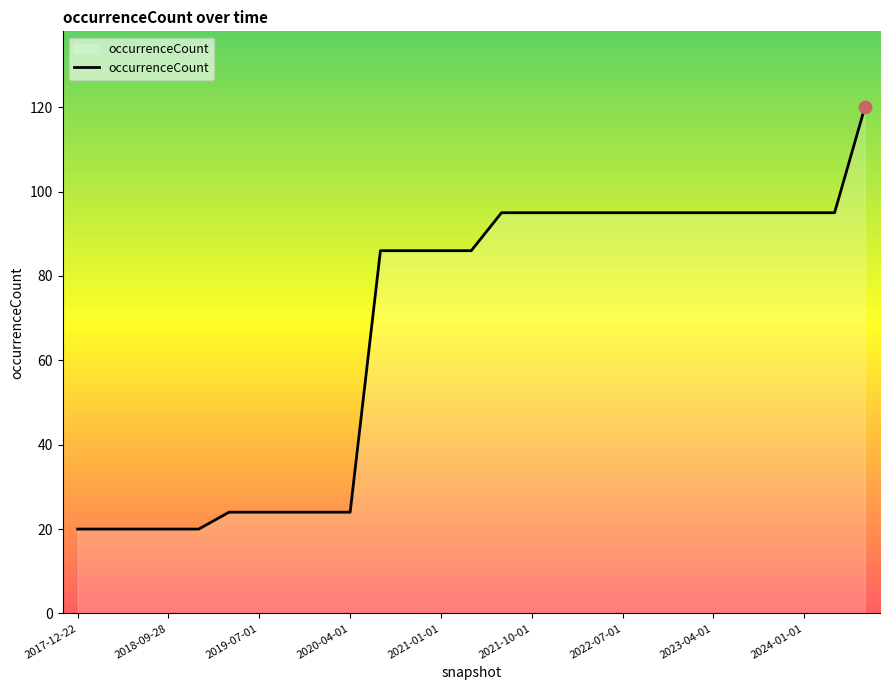

What is the difference between the maximum and minimum values?

100